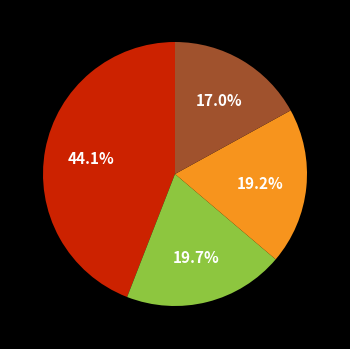

Is there any slice that represents more than half of the pie?

No